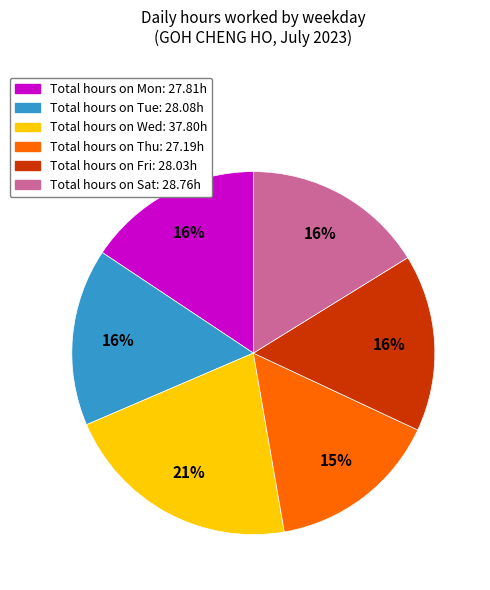

Is there a majority slice in this chart?

No